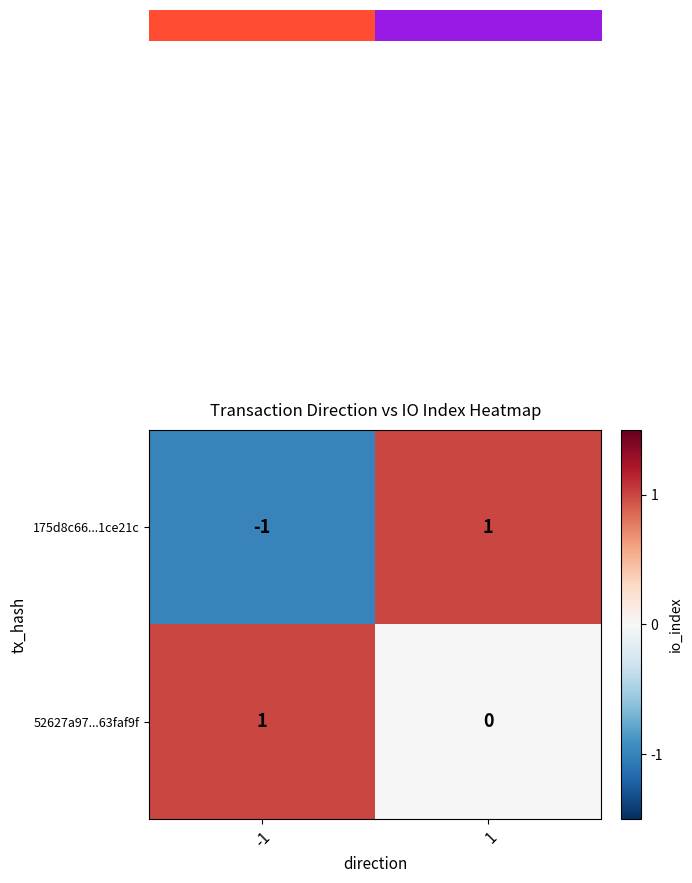

Reading left to right, transcribe all the data shown in this chart.

175d8c66...1ce21c: -1	1
52627a97...63faf9f: 1	0